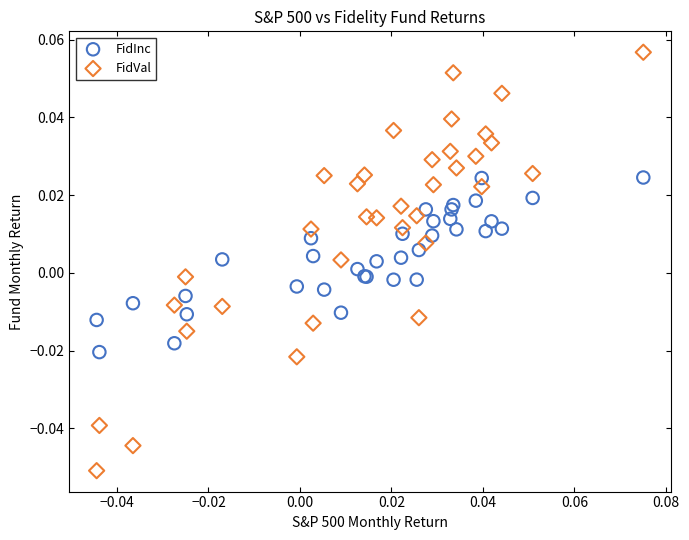

What are all the series names shown in the legend?

FidInc, FidVal